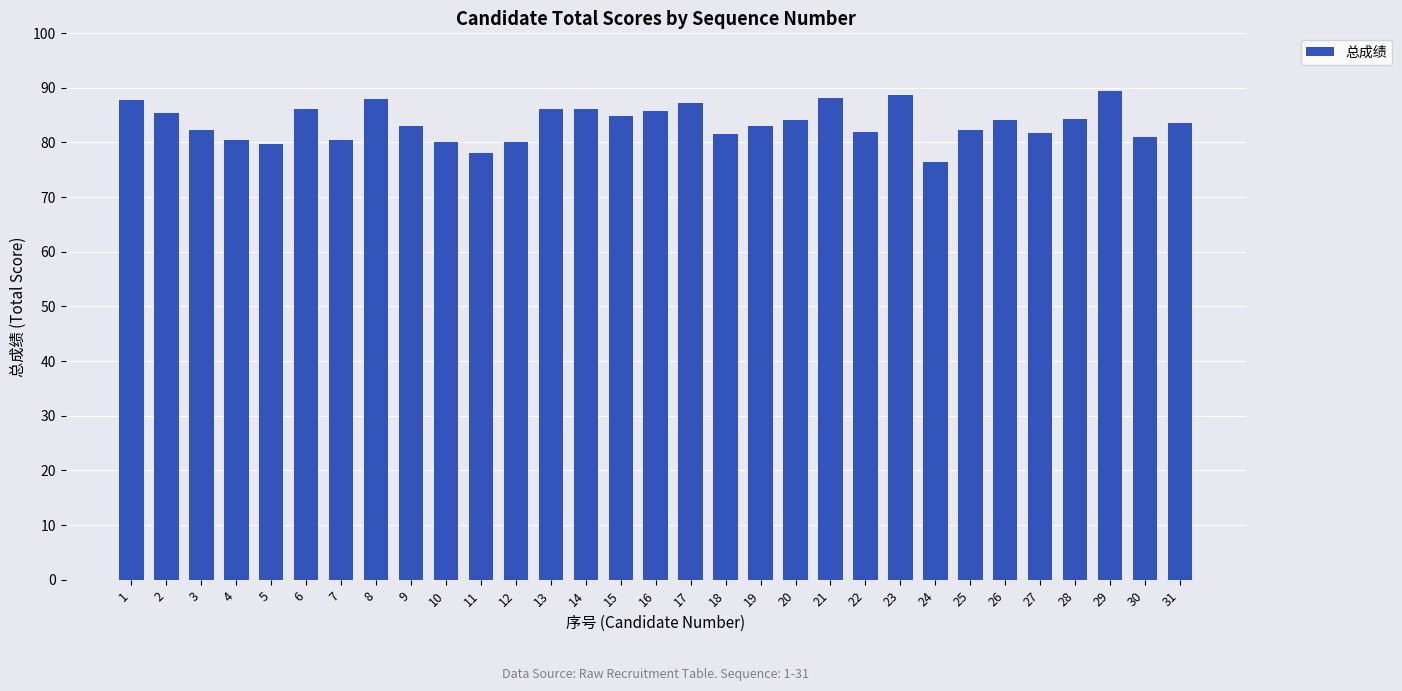

At which category does the chart reach its minimum across all series?

24